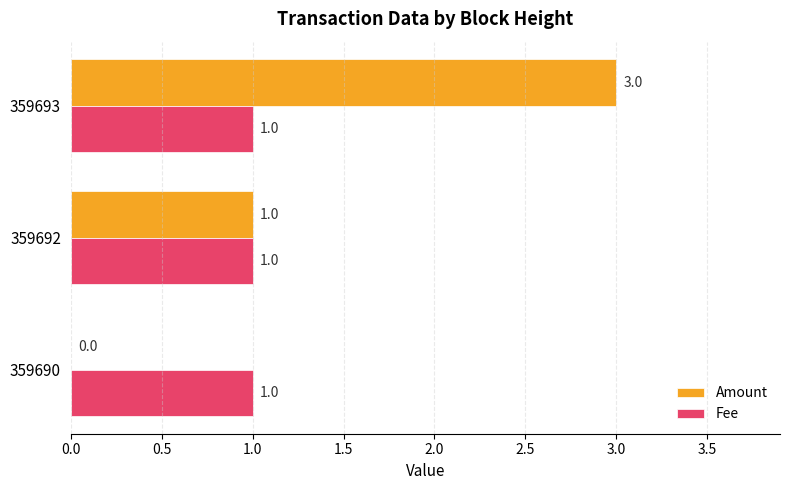

Between 359690 and 359693, which series saw the biggest shift?

Amount